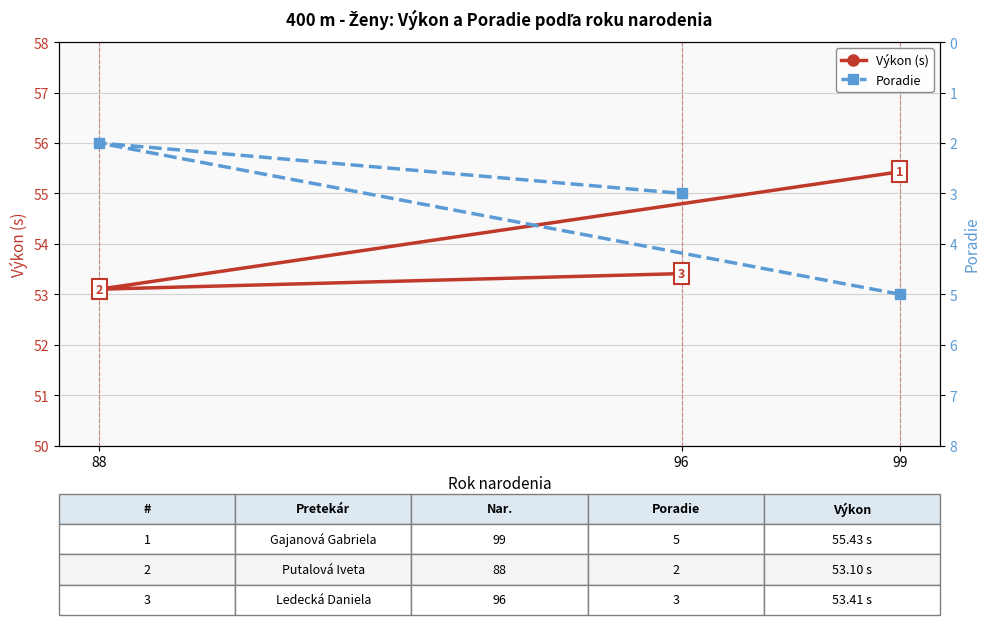

Which series has the largest total across all categories?

Výkon (s)